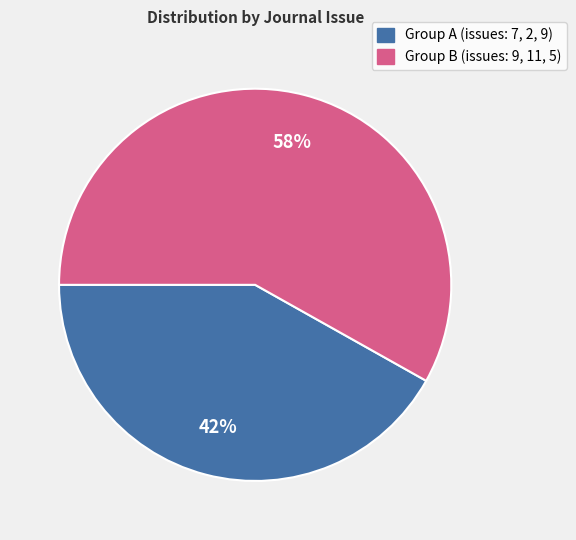

To the nearest percent, what is the difference between the largest and smallest slice percentages?

16%